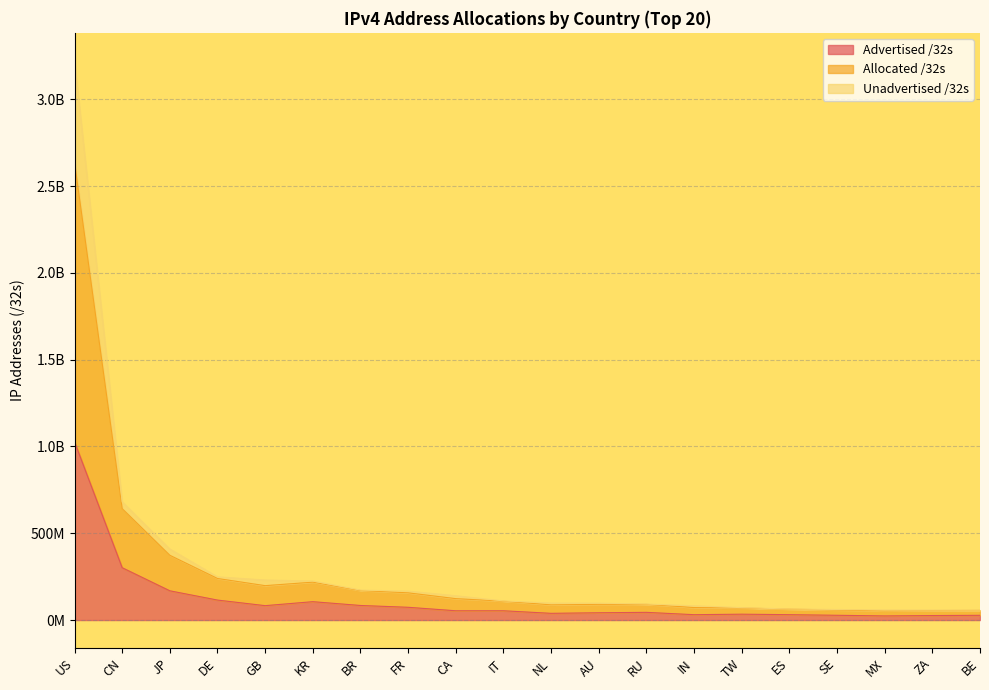

True or false: Allocated /32s has a value of 139917824 at CA.

True